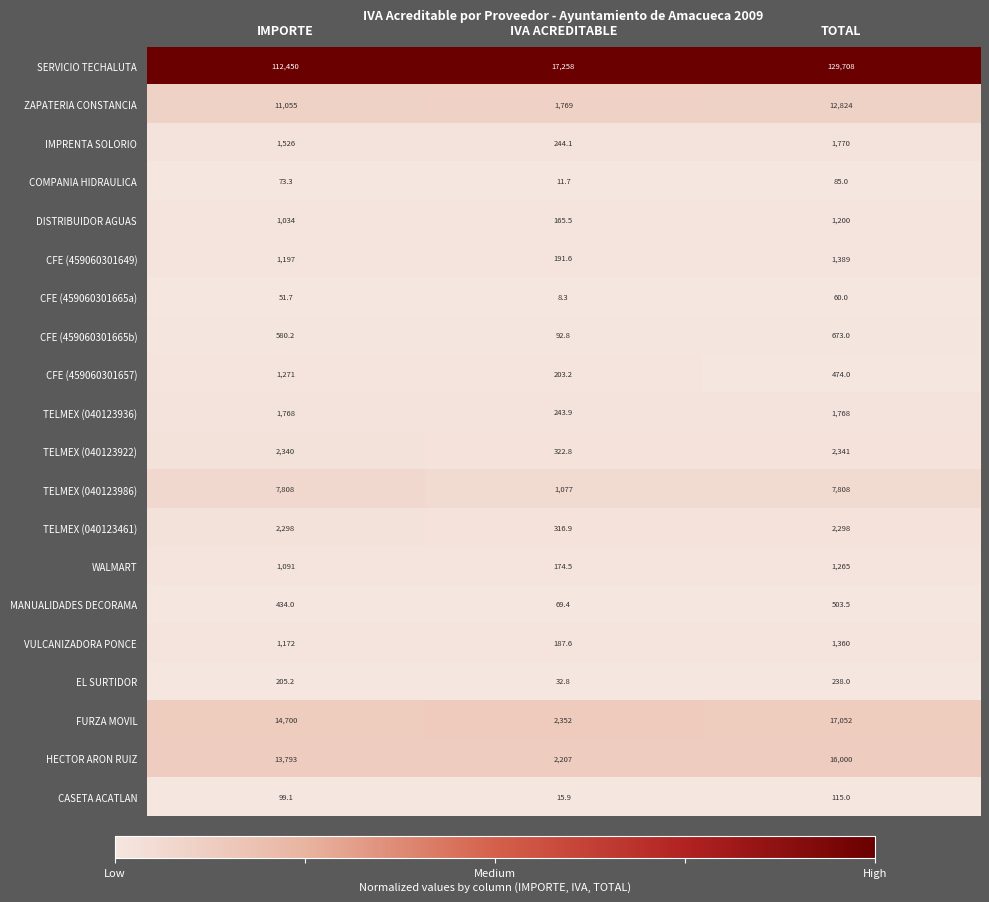

Which series has the widest spread of values?

SERVICIO TECHALUTA